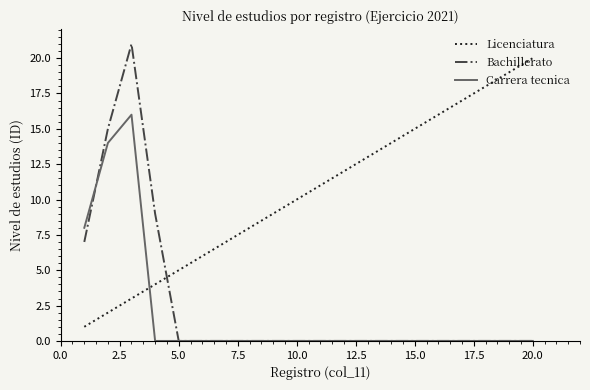

Which series has the widest spread of values?

Bachillerato